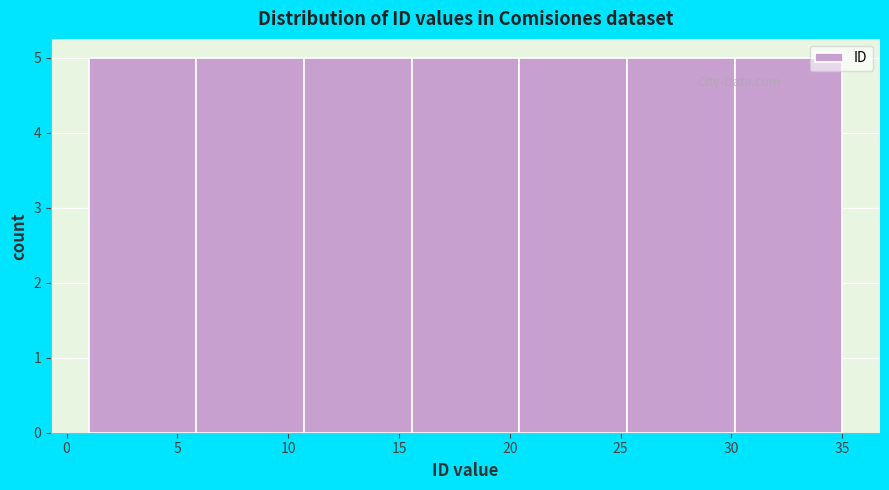

Reading left to right, list every bar in this chart as the range it spans on the x-axis followed by its height. Neither the bar edges nor the heights are printed on the chart, so give them approximately, as read against the axes.

1.0 to 6.0: 5
6.0 to 10.5: 5
10.5 to 15.5: 5
15.5 to 20.5: 5
20.5 to 25.5: 5
25.5 to 30.0: 5
30.0 to 35.0: 5